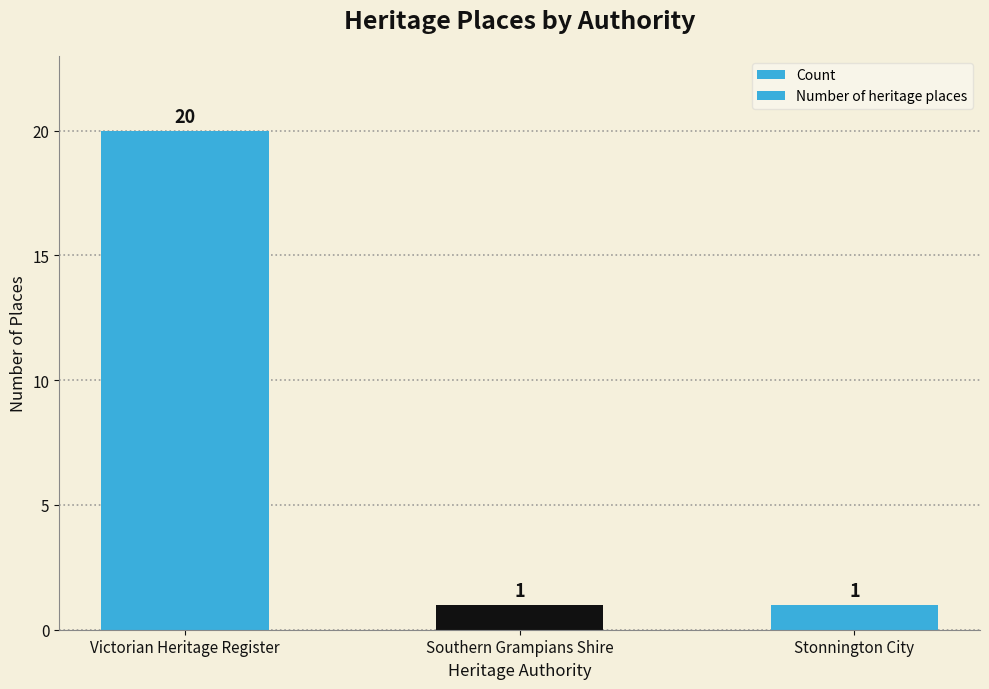

List the labels in order of Number of heritage places value, largest first.

Victorian Heritage Register, Southern Grampians Shire, Stonnington City